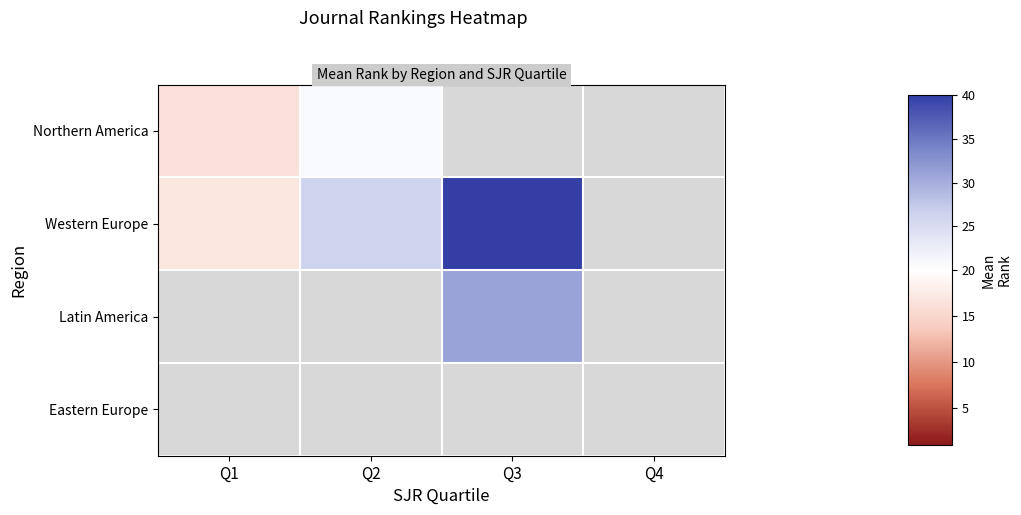

Rank the series by their average value, from lowest to highest.

Northern America, Western Europe, Latin America, Eastern Europe